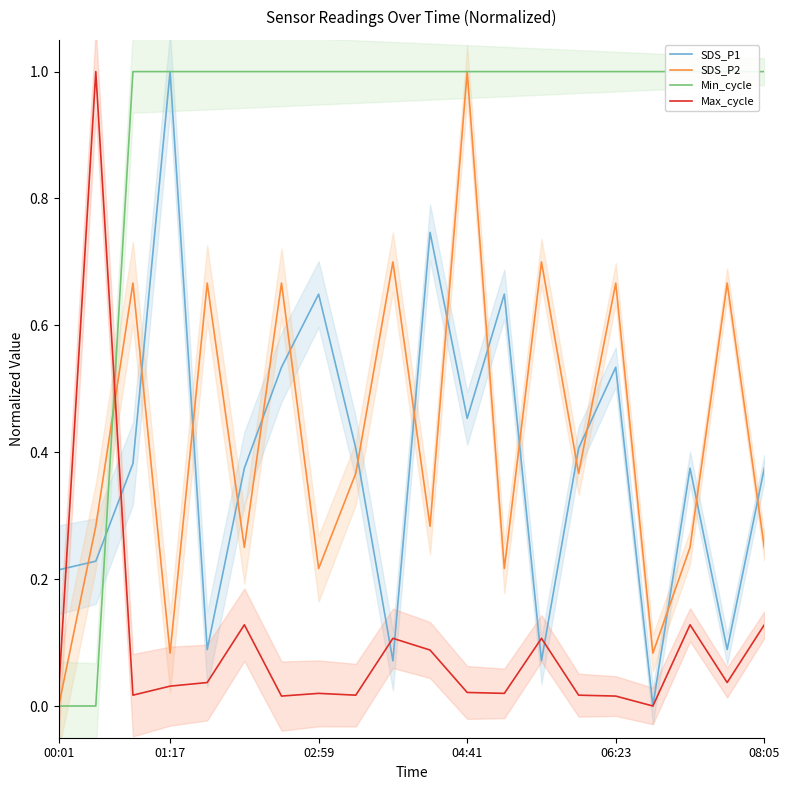

True or false: SDS_P2 and Max_cycle intersect in this chart.

True